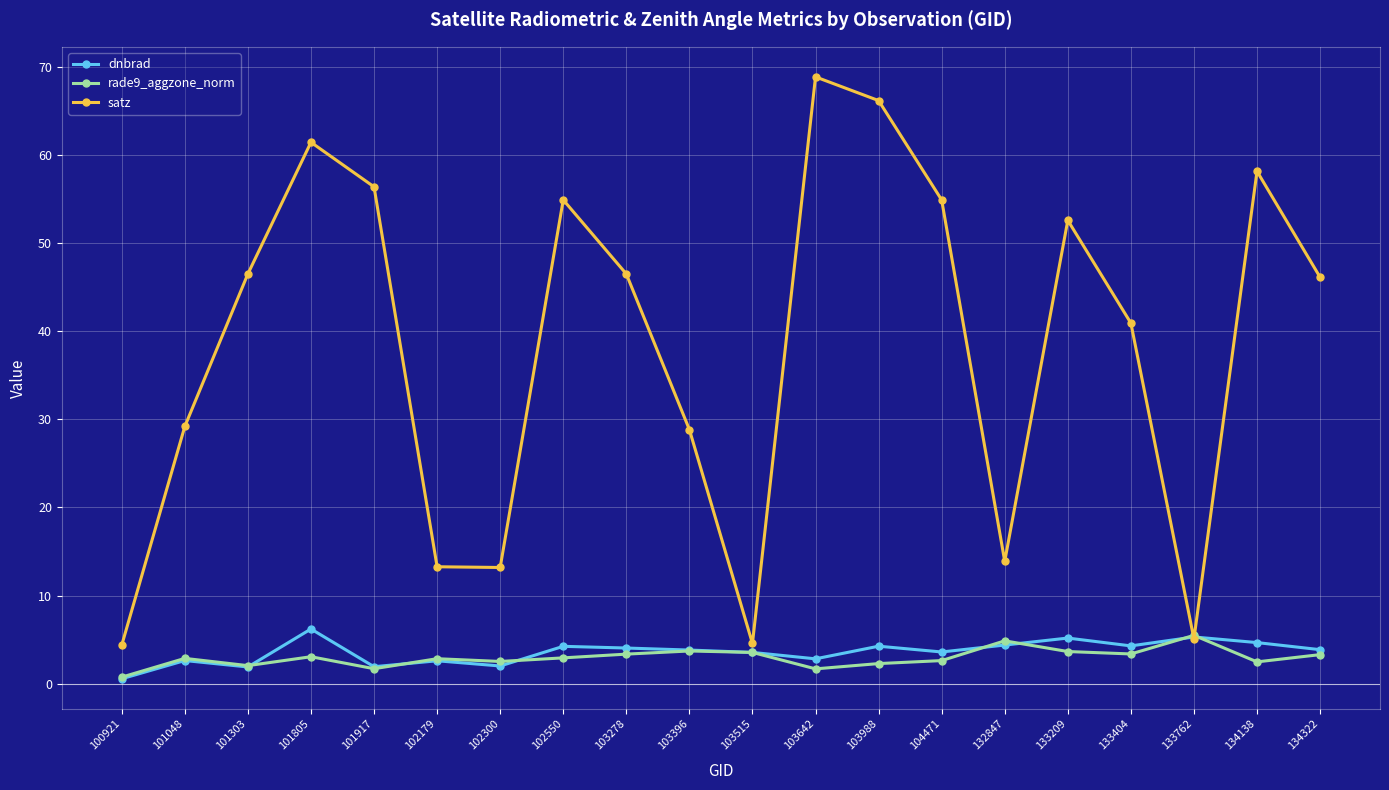

How many data points does each series have?

20